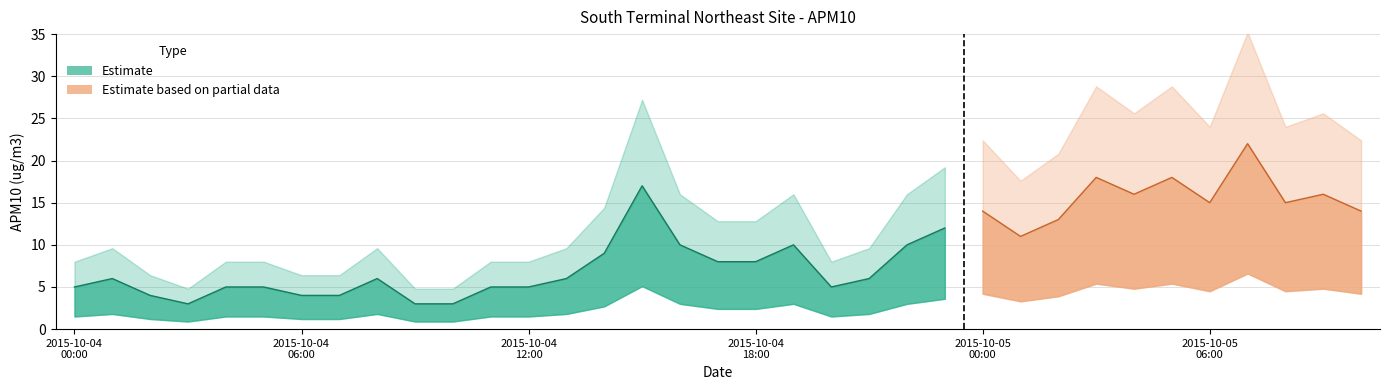

Which label corresponds to the largest value in the chart?

2015-10-05 07:00